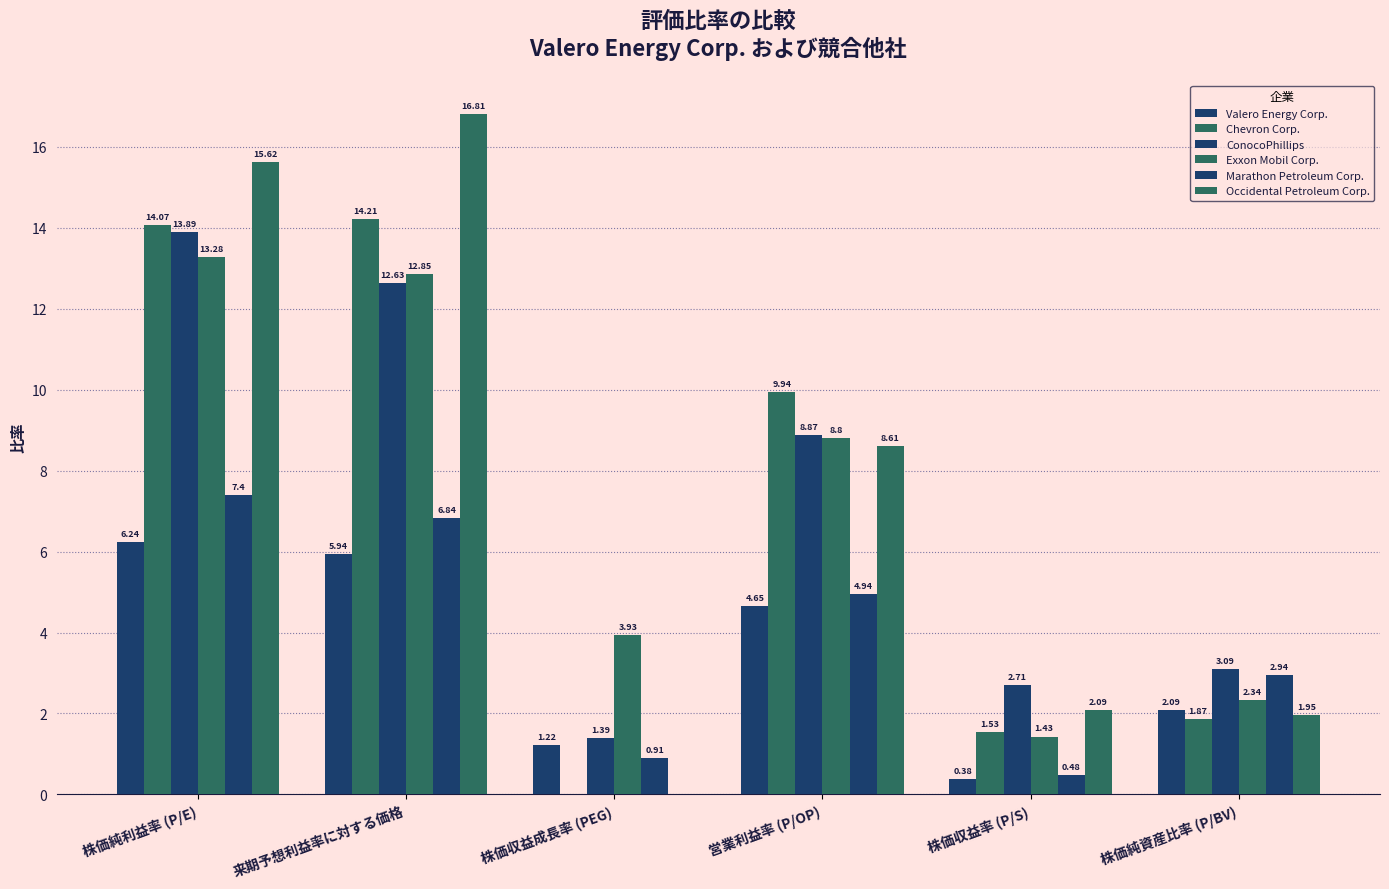

How many positive values does the Chevron Corp. series have?

5